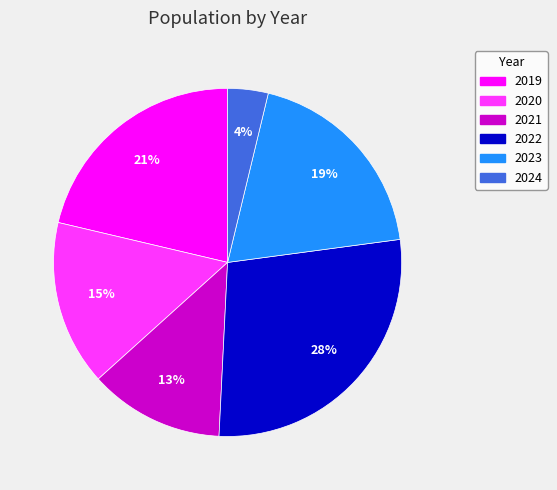

Is the sum of 2020 and 2022 greater than half?

No